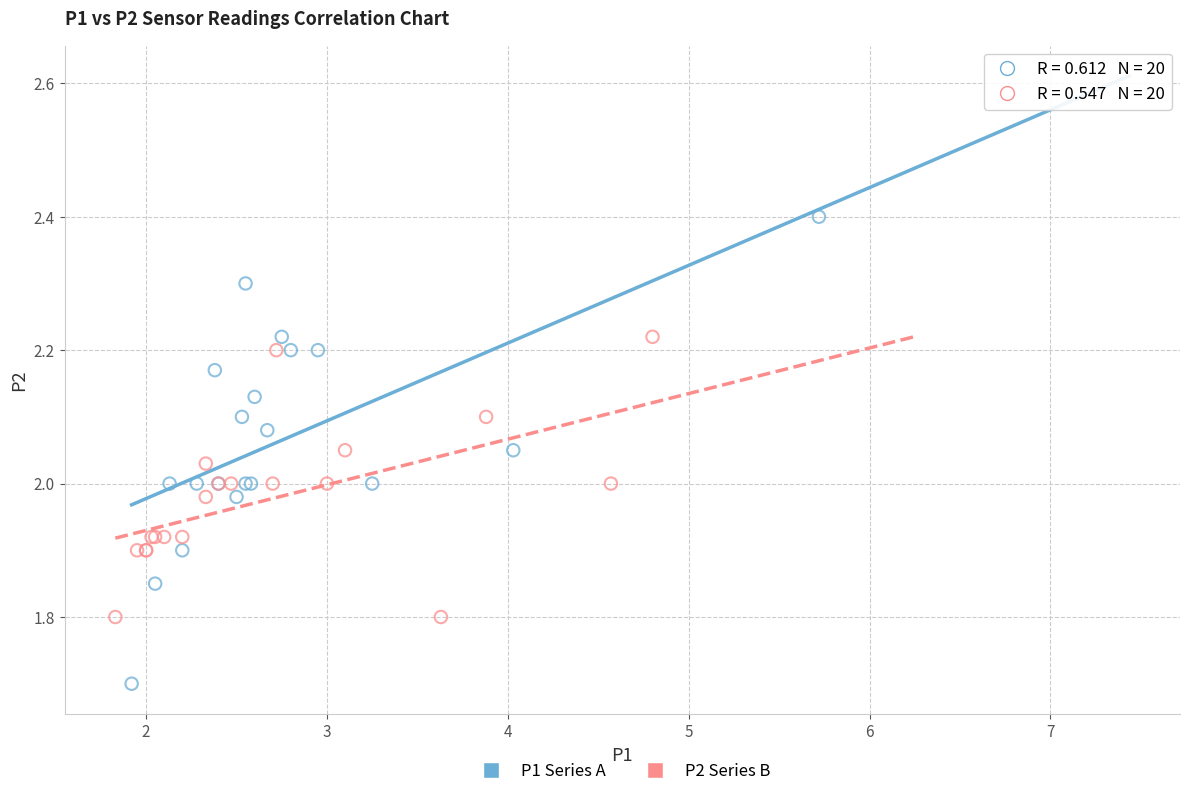

What are all the series names shown in the legend?

P1 Series A, P2 Series B